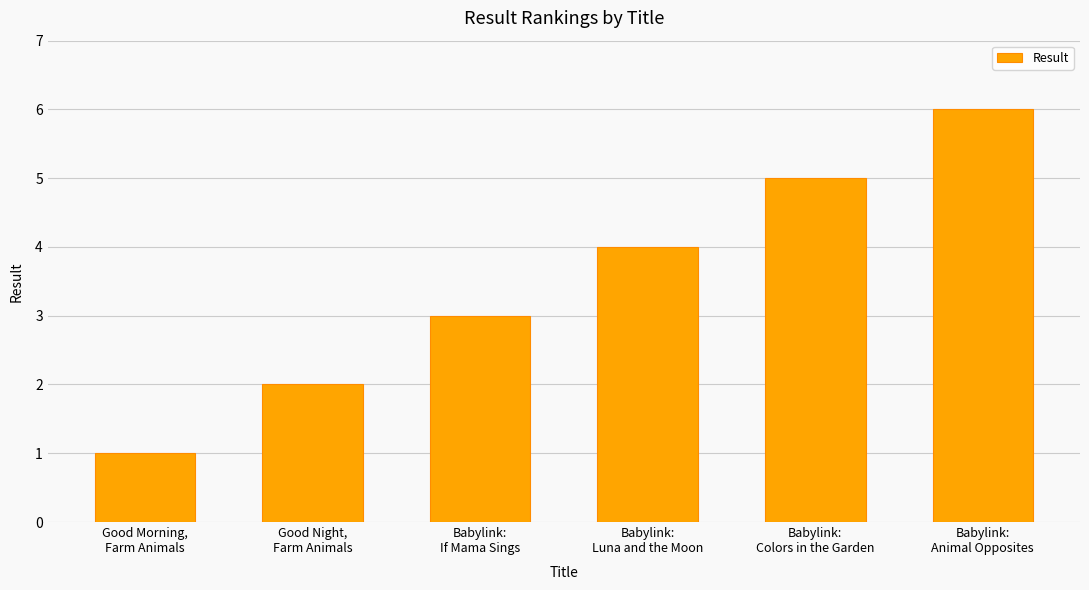

What is the sum of the values at Babylink:
Animal Opposites and Babylink:
Colors in the Garden?

11